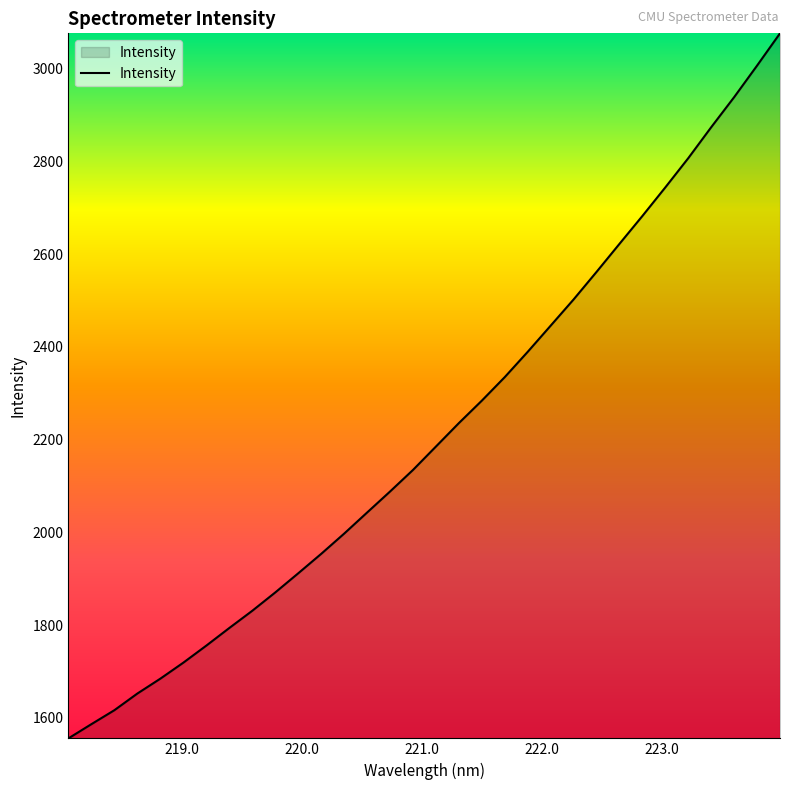

What is the greatest value displayed?

3076.5